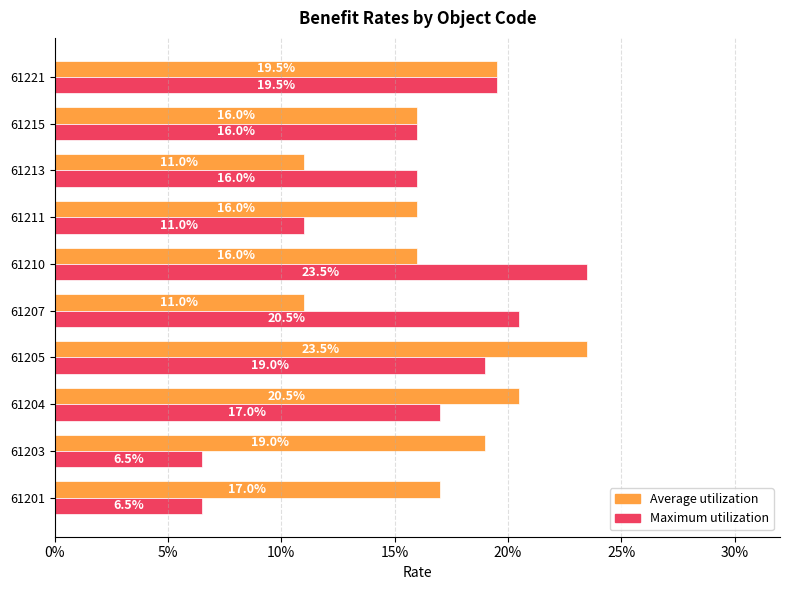

What is the value of the Average utilization bar at the 3rd from the left?

0.2